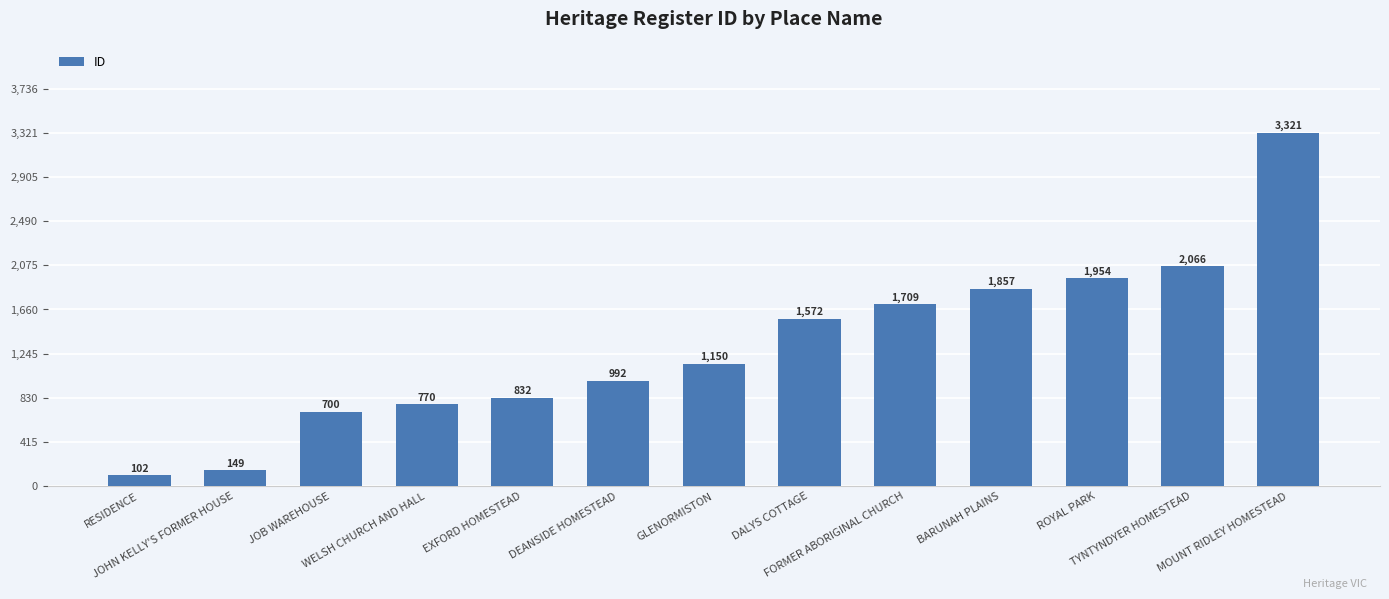

Count the number of data series in this chart.

1